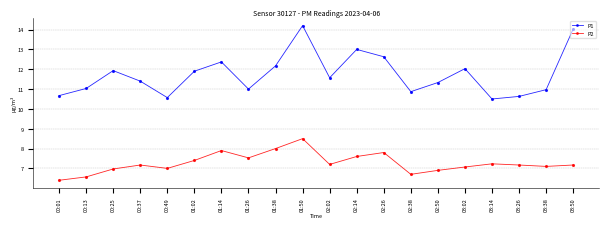

What is the difference between the P1 values at 03:26 and 00:49?

0.1